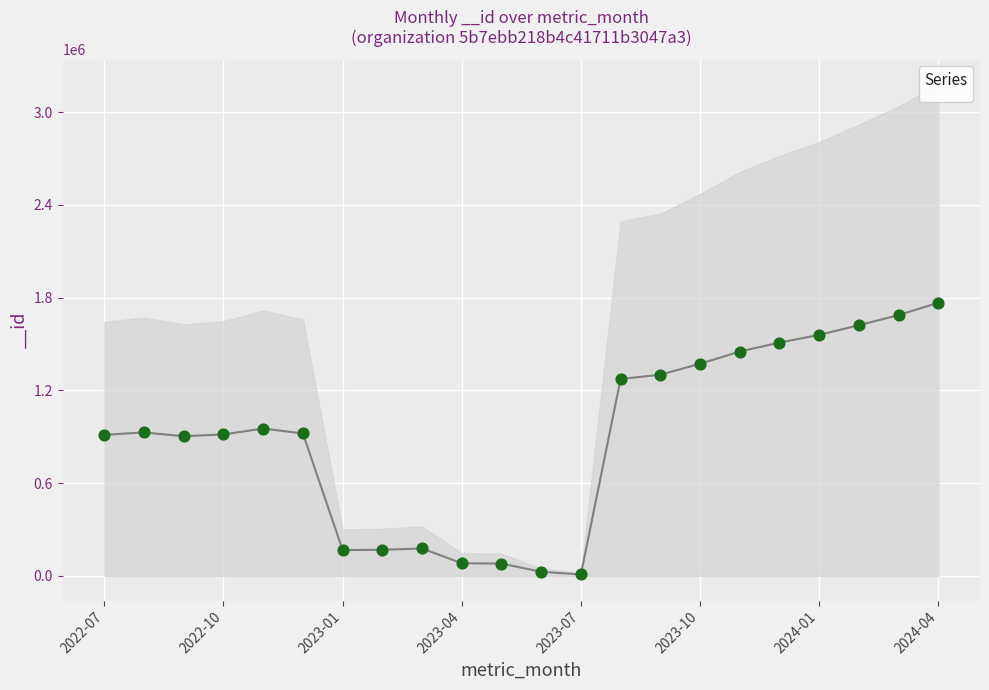

What is the change in value from 2023-07 to 2024-01?

+1549593